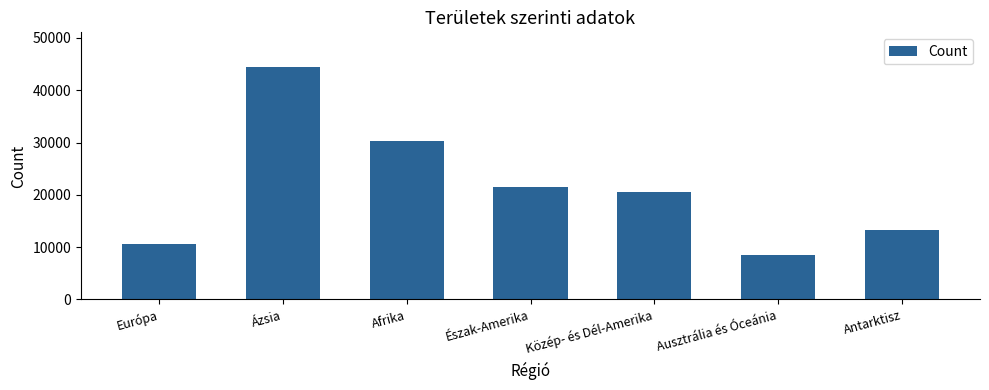

What is the change in value from Észak-Amerika to Antarktisz?

-8187